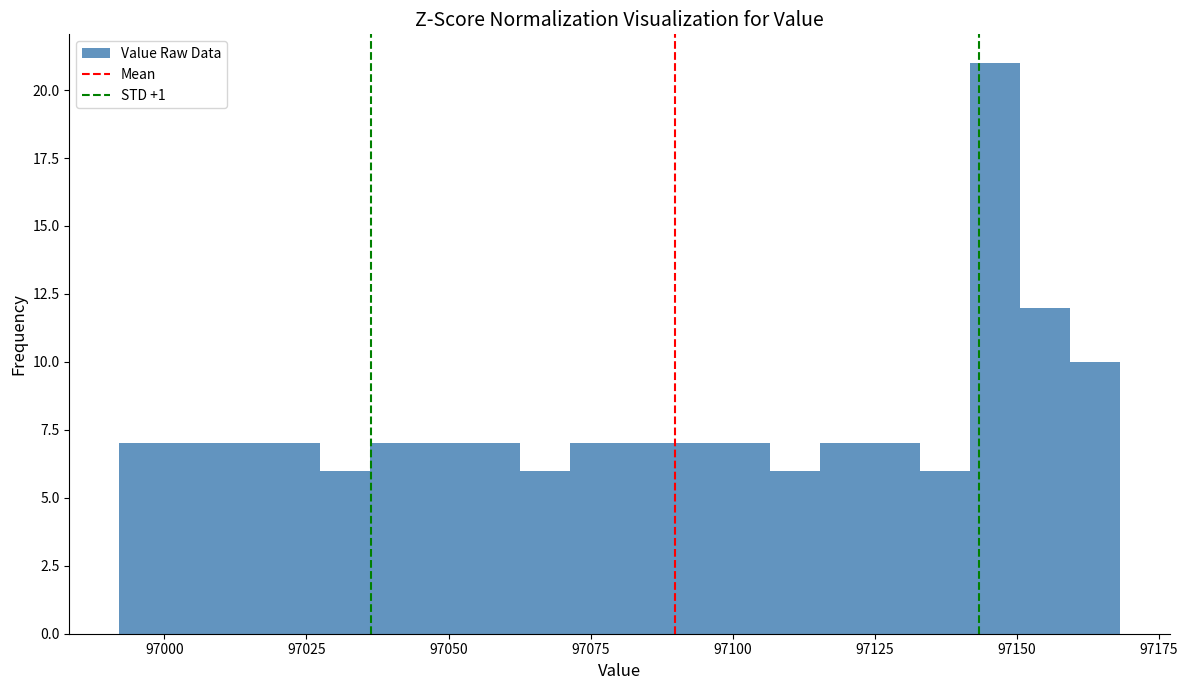

Read against the x-axis, roughly where is the centre of the tallest bar?

97145